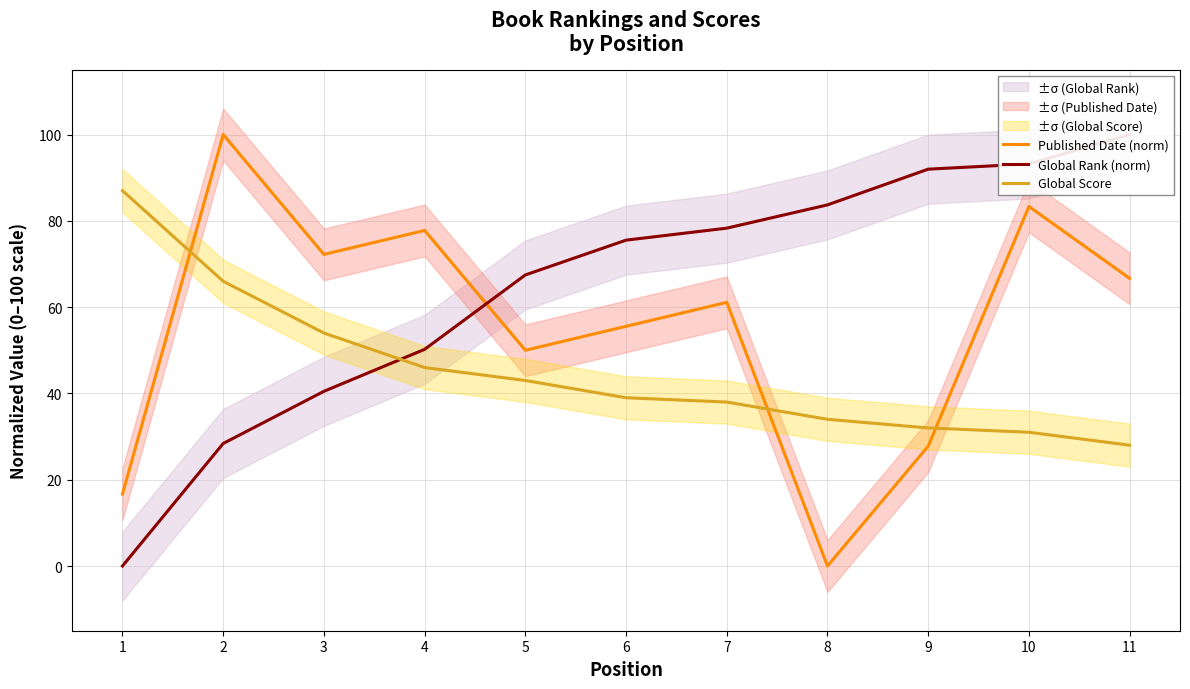

What is the sum of the Global Score values at 1 and 5?

130.0